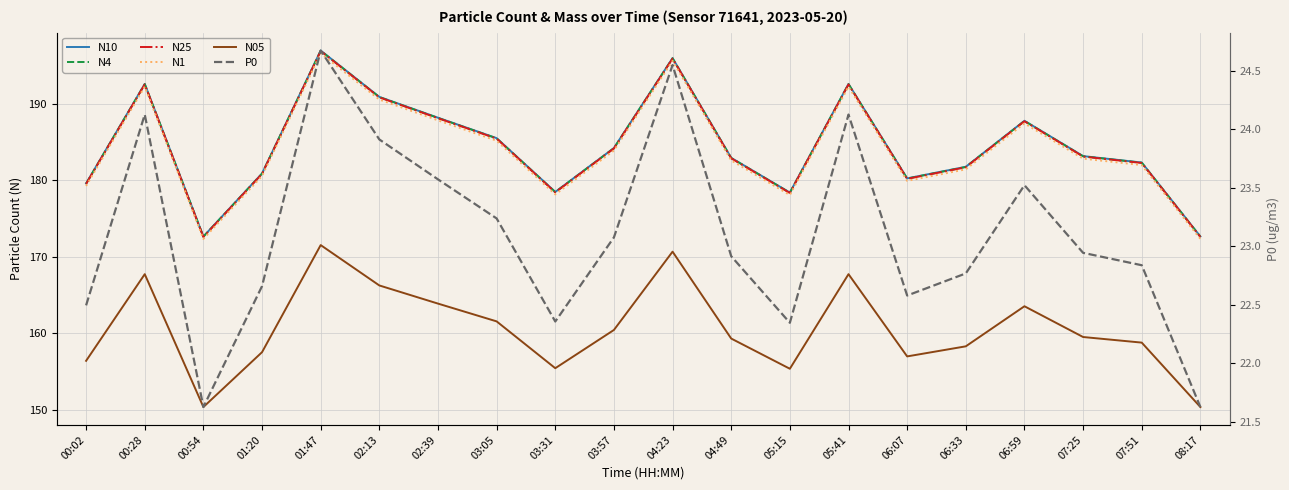

The N4 series shows 275.8 at 01:20. True or false?

False